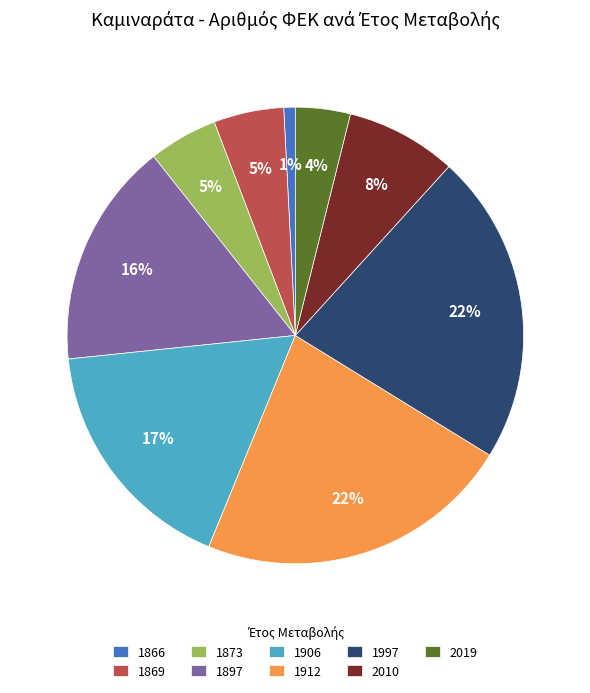

Is there a majority slice in this chart?

No